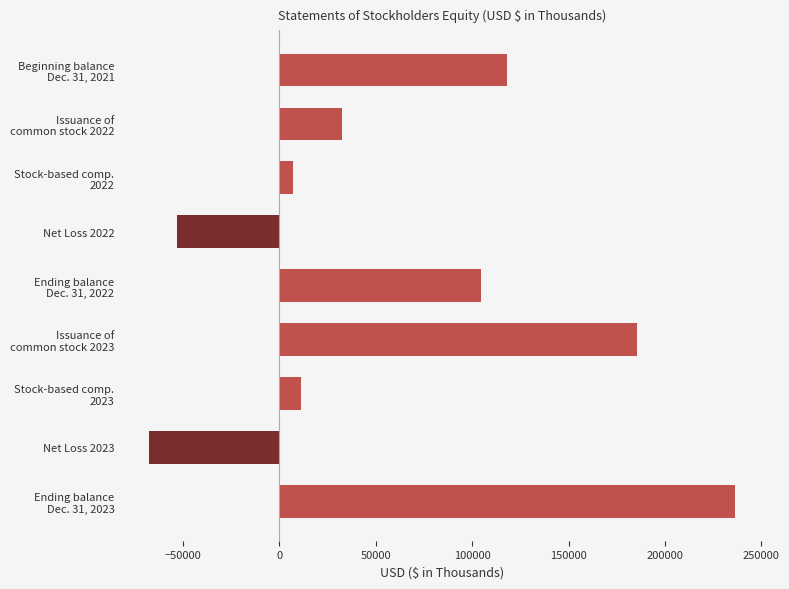

At which category does the chart reach its peak across all series?

Ending balance
Dec. 31, 2023